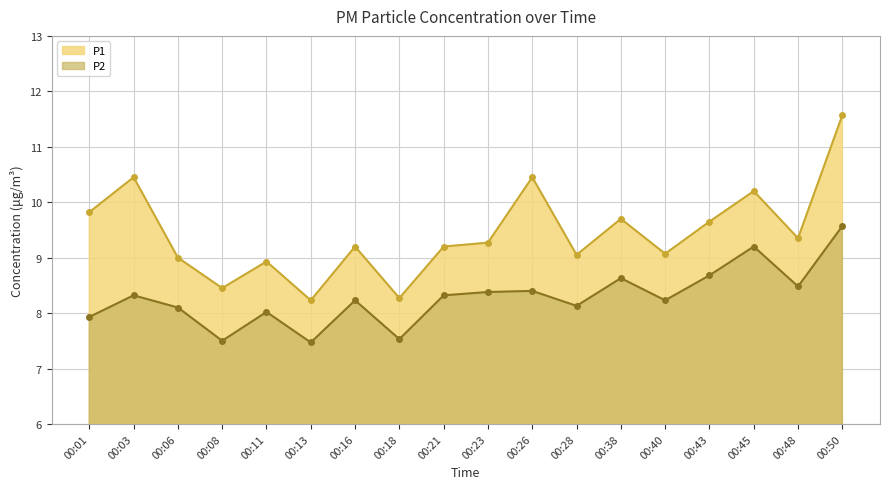

Is it true that P2 equals 2.9 at 00:21?

False